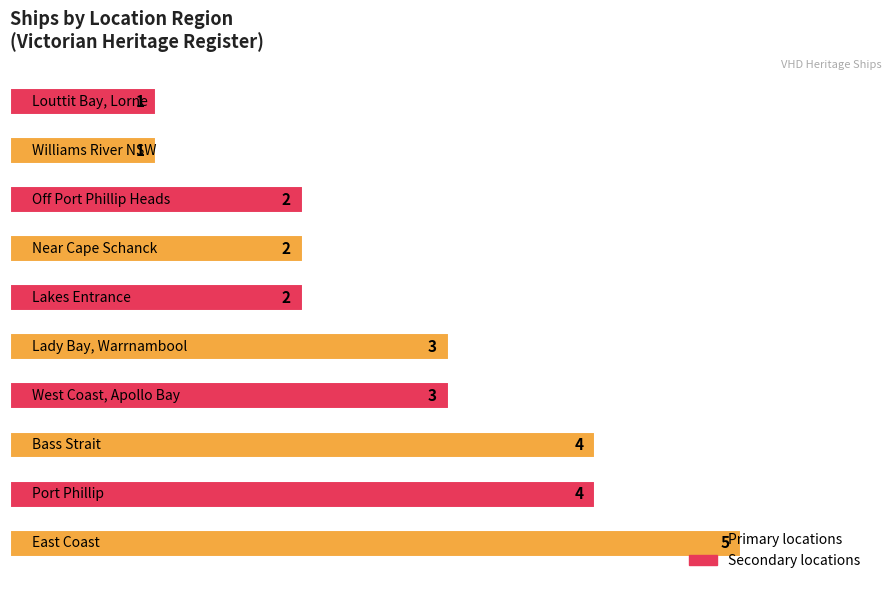

Count the values in the range 2 to 4.

7